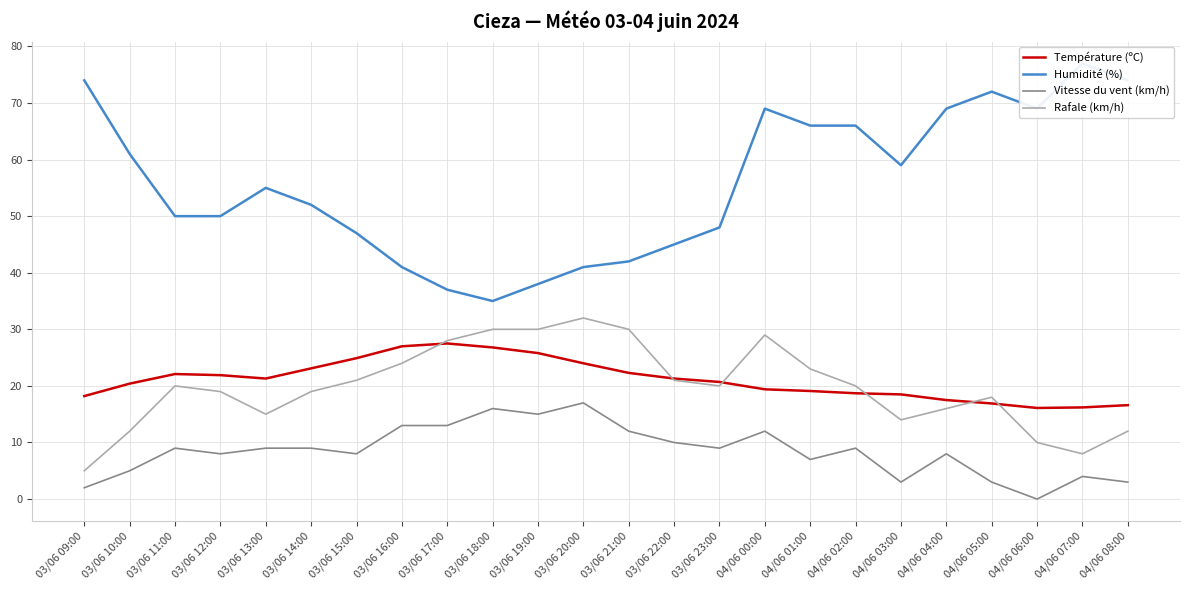

Where is the first local maximum for Température (ºC)?

03/06 11:00